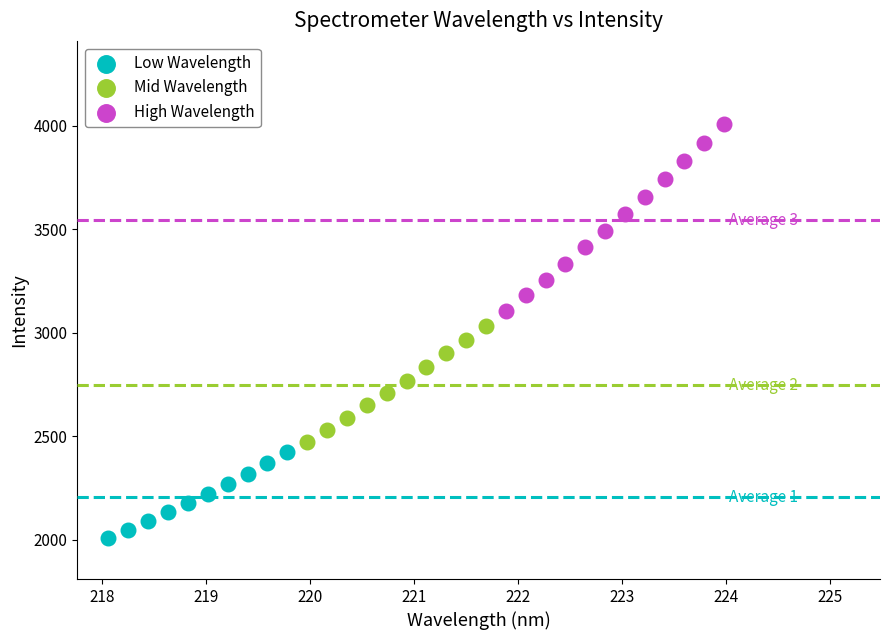

Which series has the largest Y range (max minus min)?

High Wavelength